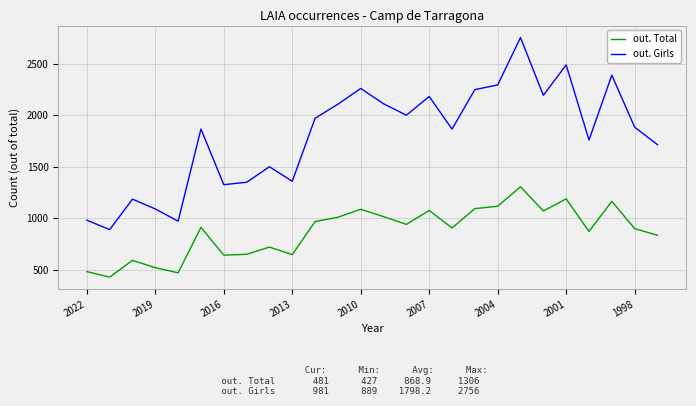

True or false: out. Total and out. Girls intersect in this chart.

False